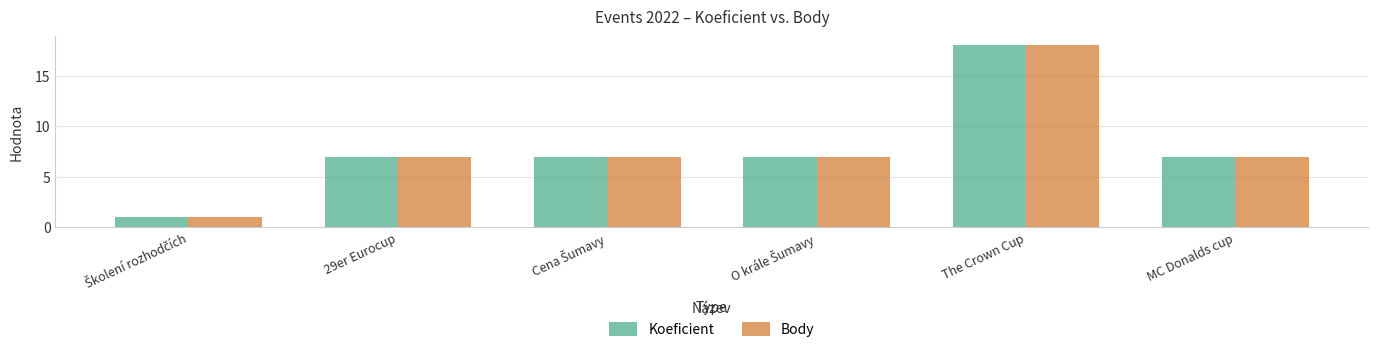

Reading right to left, extract all data points from this chart.

Koeficient: 7	18	7	7	7	1
Body: 7	18	7	7	7	1